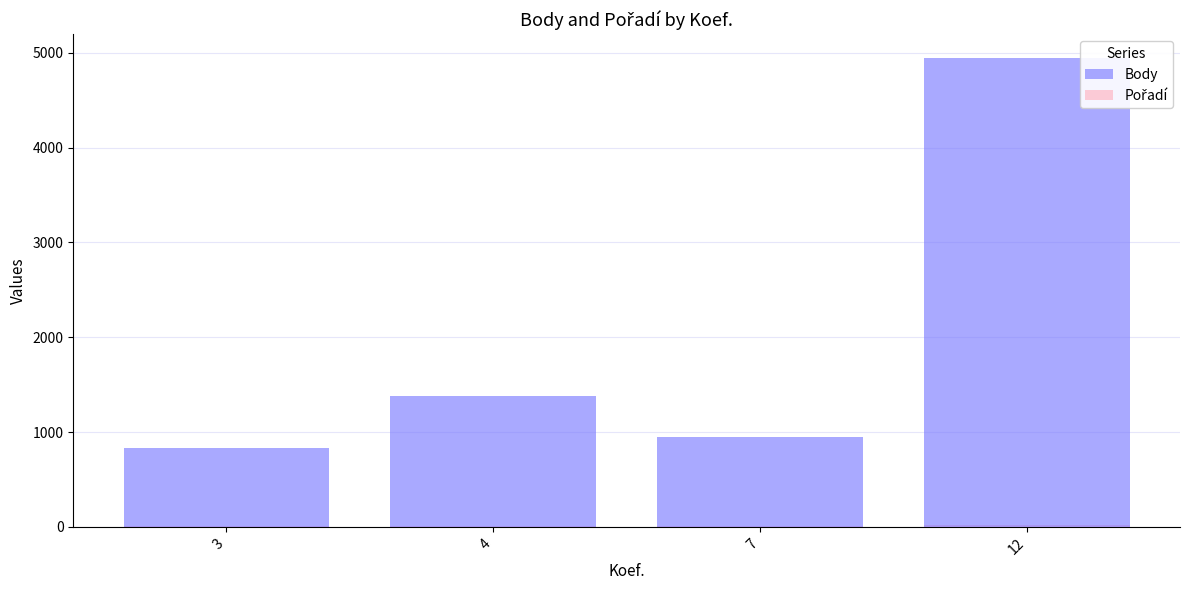

What is the total value across all series at 12?

4968